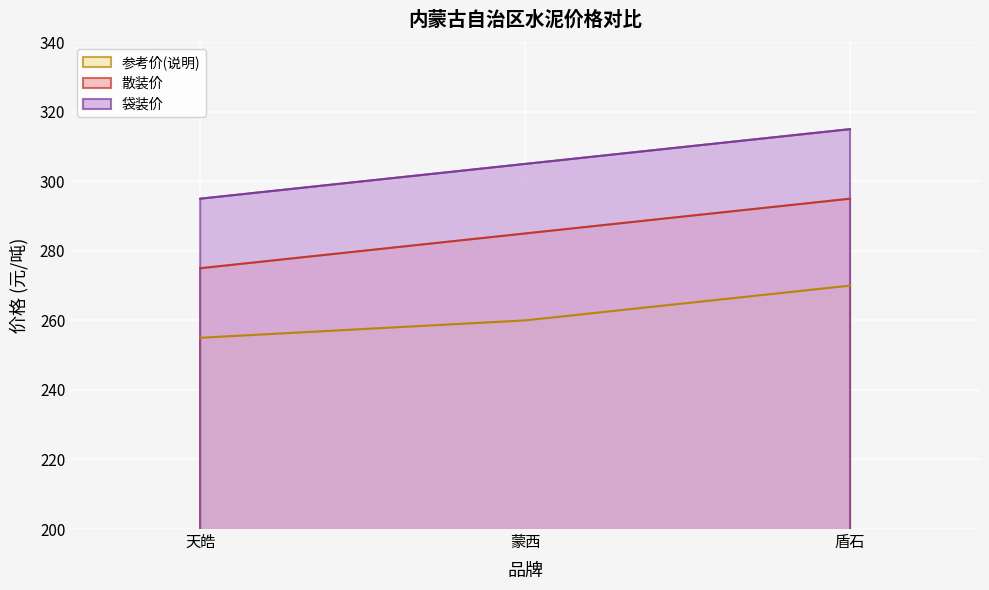

How many values in the 袋装价 series exceed 305?

1